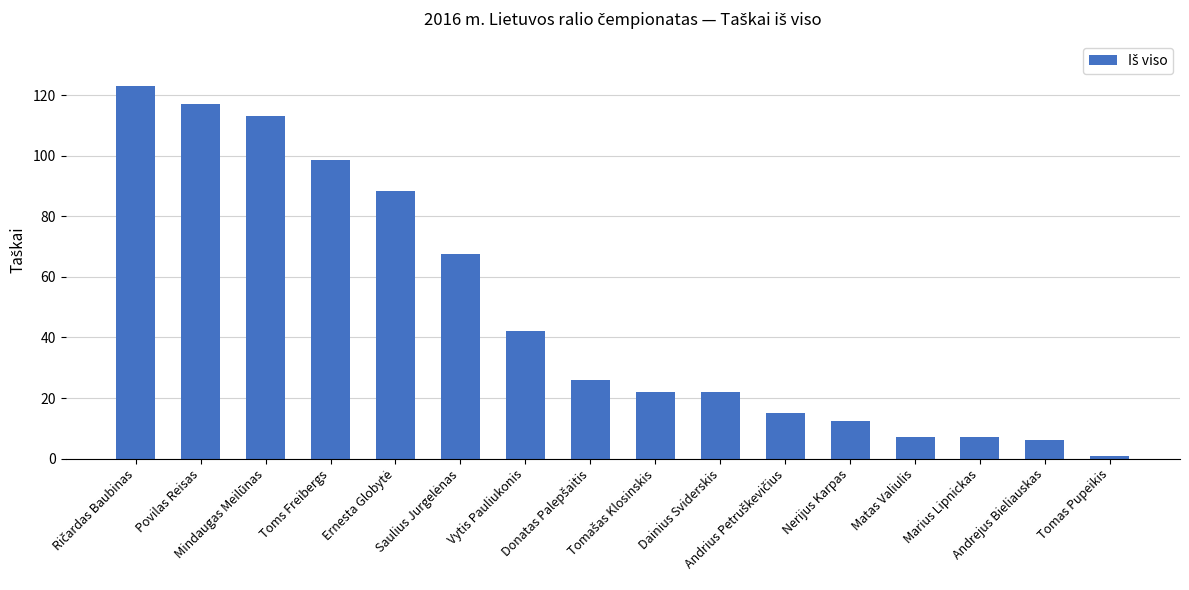

What is the smallest value displayed?

1.0